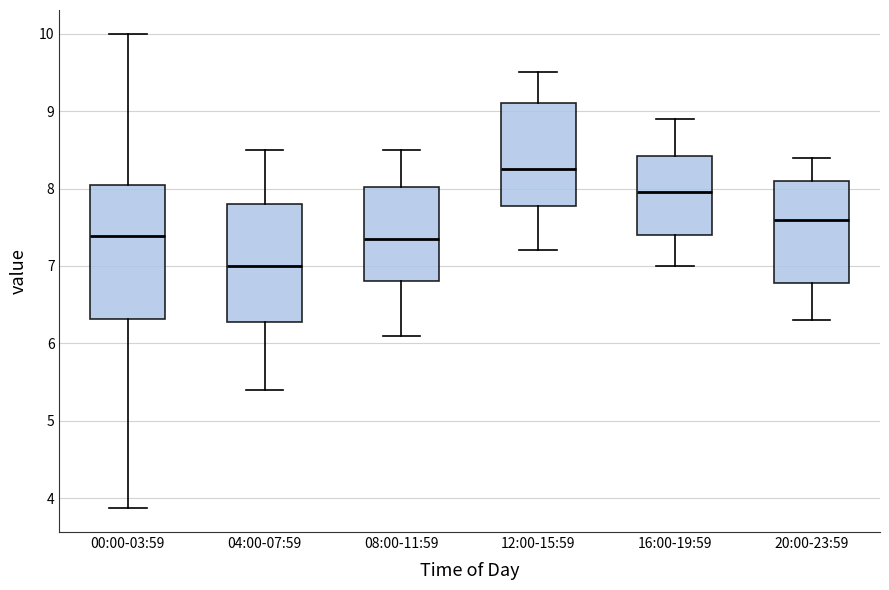

Which box has the highest median line?

12:00-15:59